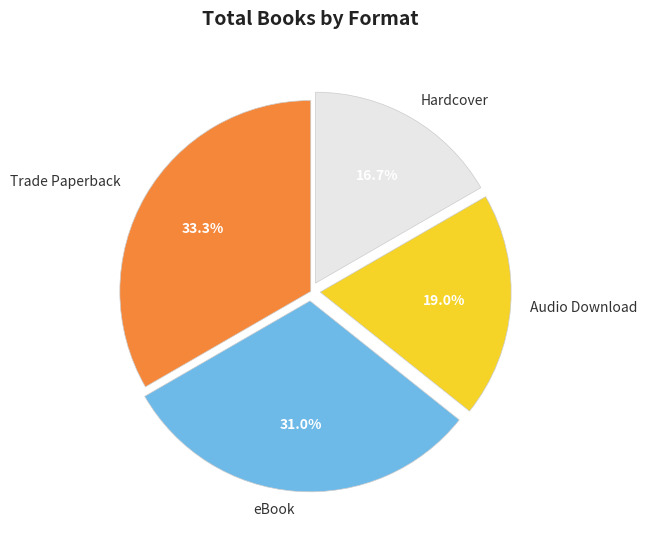

To the nearest percent, what percentage of the pie is eBook?

31%